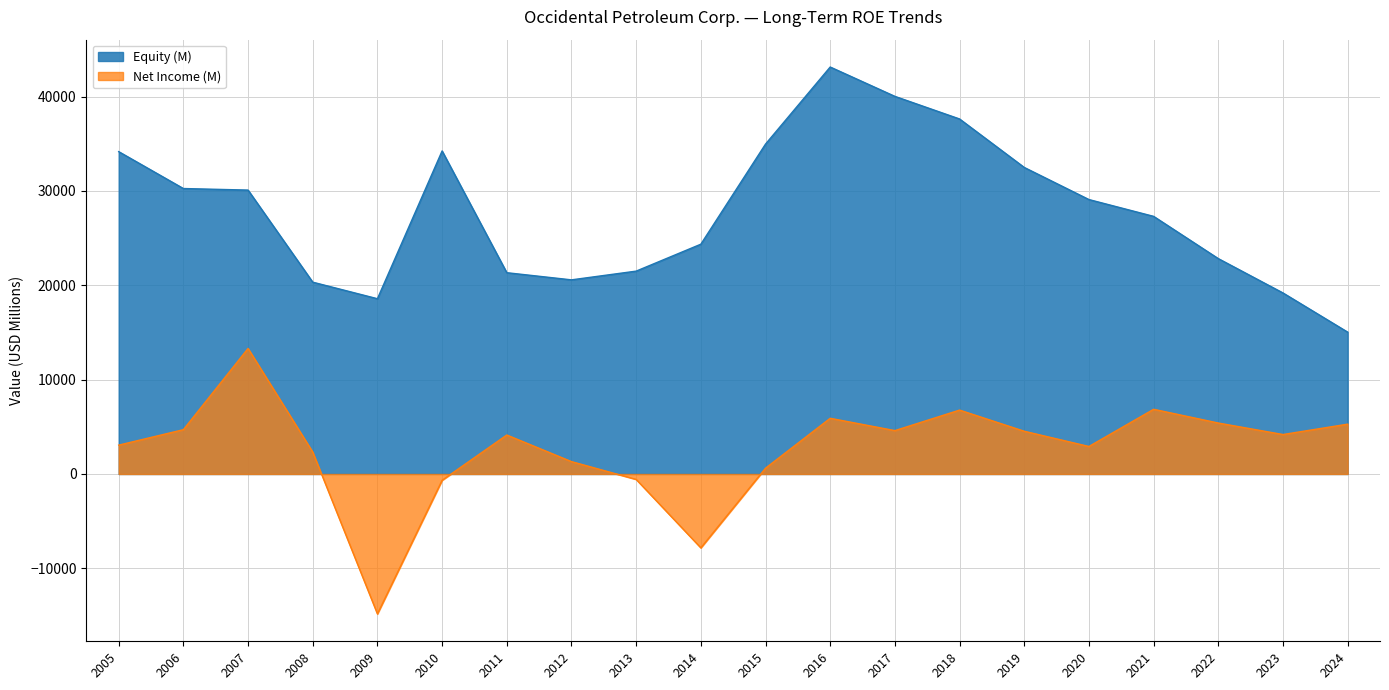

What is the difference between the second highest and minimum values in the Equity (M) series?

24984